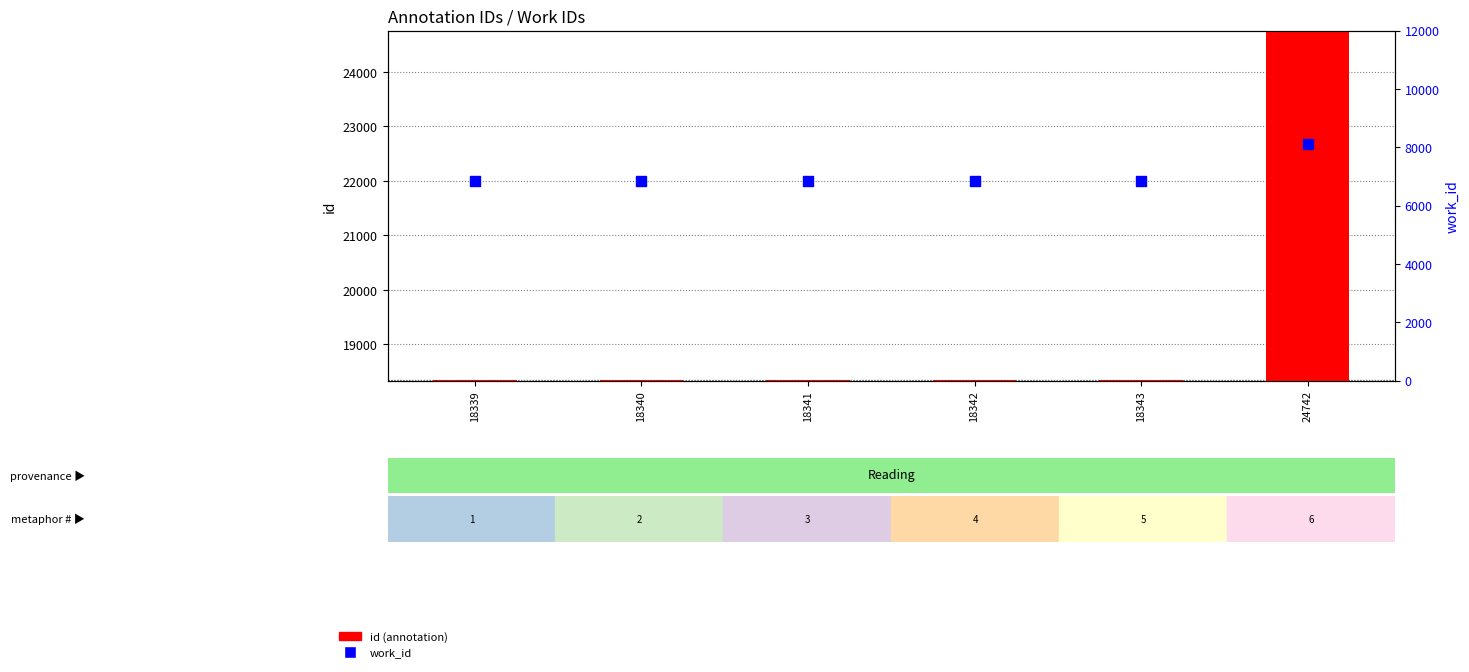

At how many categories does at least one series exceed 9726?

6